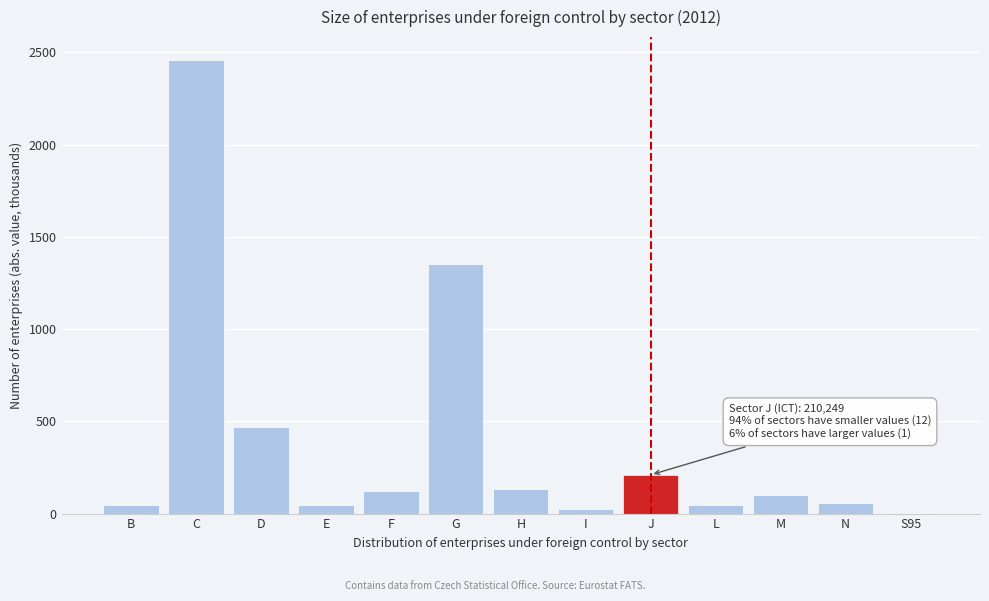

True or false: the data shows 102.2 at J.

False